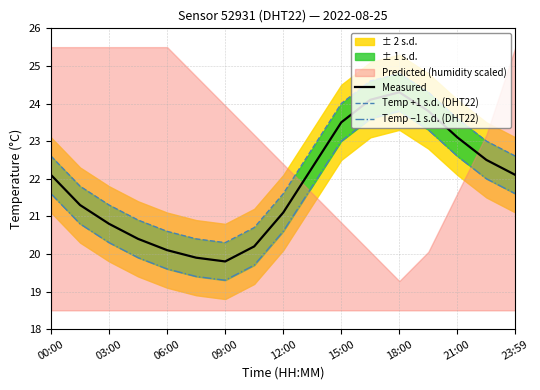

What is the approximate value of Measured at 18:00?

24.3